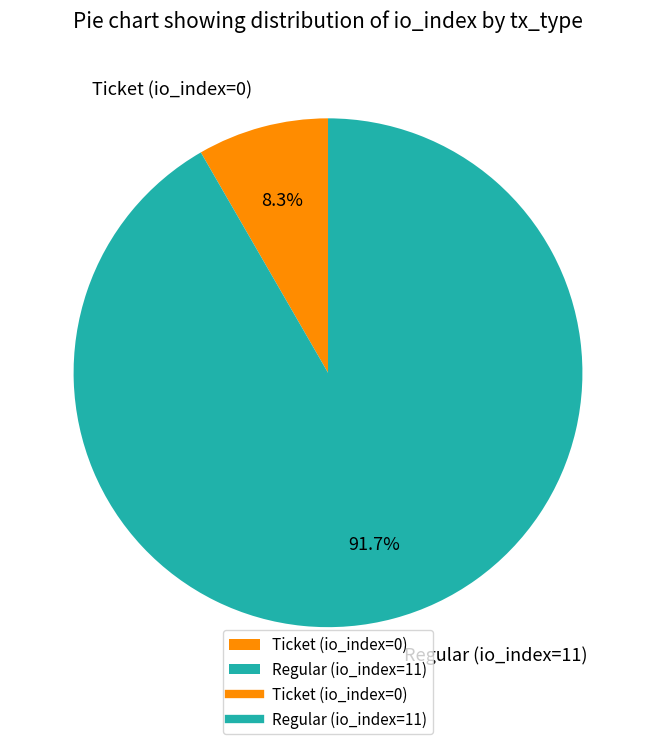

To the nearest percent, what portion does Ticket (io_index=0) represent?

8%